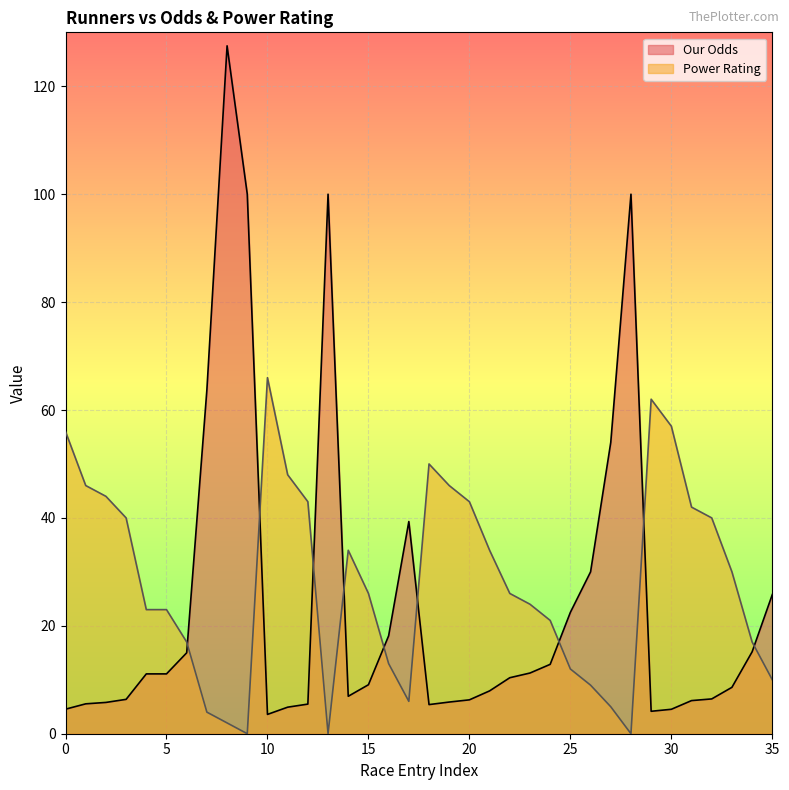

Reading left to right, what are all the values shown in this chart?

Our Odds: 4.5	5.5	5.8	6.4	11.1	11.1	15.0	63.8	127.5	100.0	3.6	4.9	5.5	100.0	6.9	9.1	18.1	39.3	5.4	5.9	6.3	7.9	10.4	11.2	12.9	22.5	30.0	54.0	100.0	4.2	4.5	6.1	6.5	8.6	15.2	25.8
Power Rating: 56.0	46.0	44.0	40.0	23.0	23.0	17.0	4.0	2.0	0.0	66.0	48.0	43.0	0.0	34.0	26.0	13.0	6.0	50.0	46.0	43.0	34.0	26.0	24.0	21.0	12.0	9.0	5.0	0.0	62.0	57.0	42.0	40.0	30.0	17.0	10.0